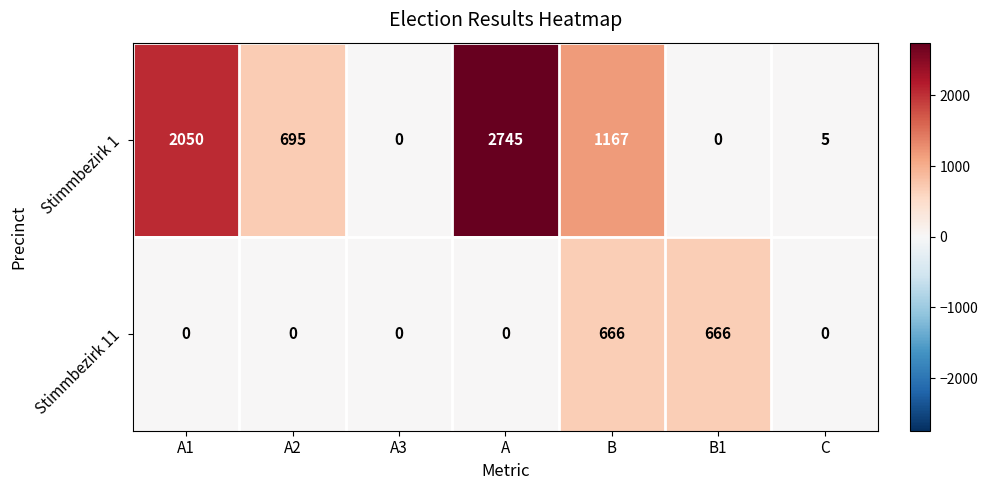

What is the difference between the maximum and second lowest values in the Stimmbezirk 11 series?

666